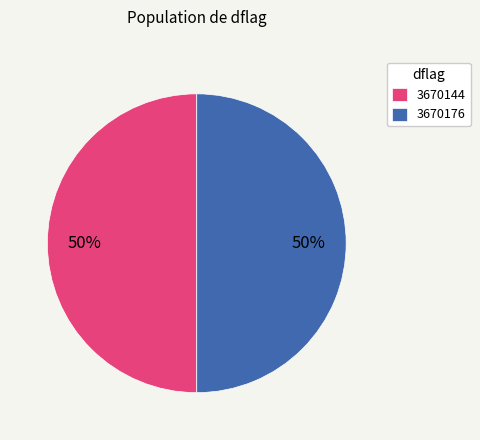

To the nearest percent, what is the average slice percentage?

50%